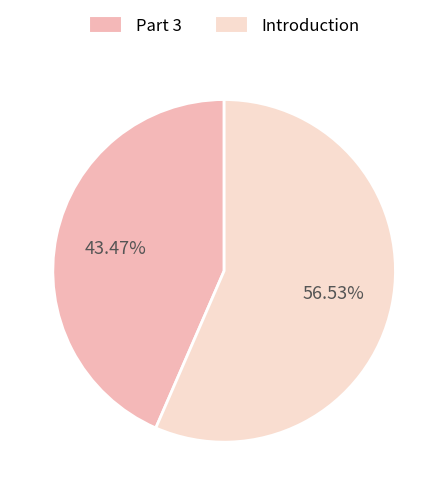

Does any single category account for the majority?

Yes